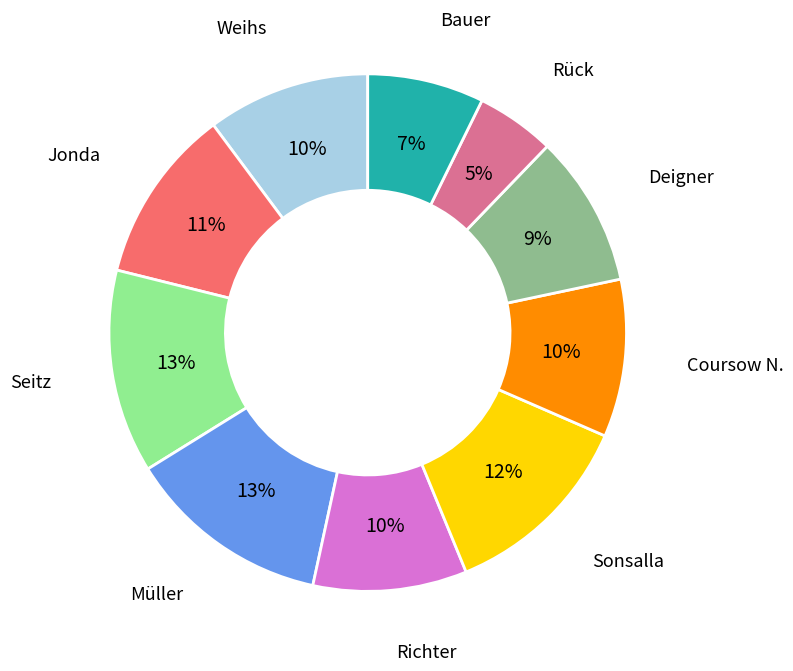

To the nearest percent, what is the average slice percentage?

10%